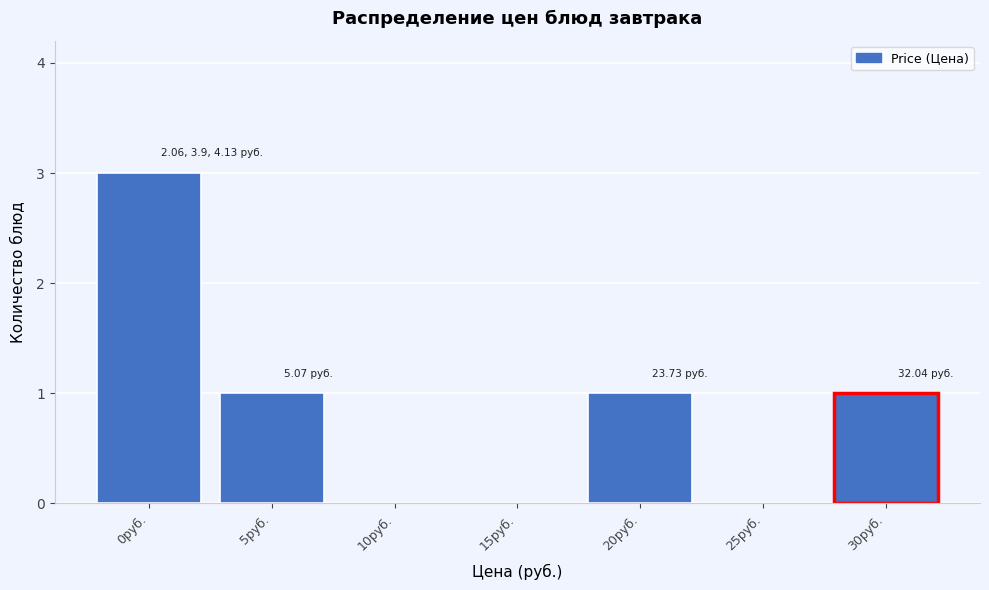

Approximately how many times larger is the value at 20руб. compared to 0руб.?

0.3